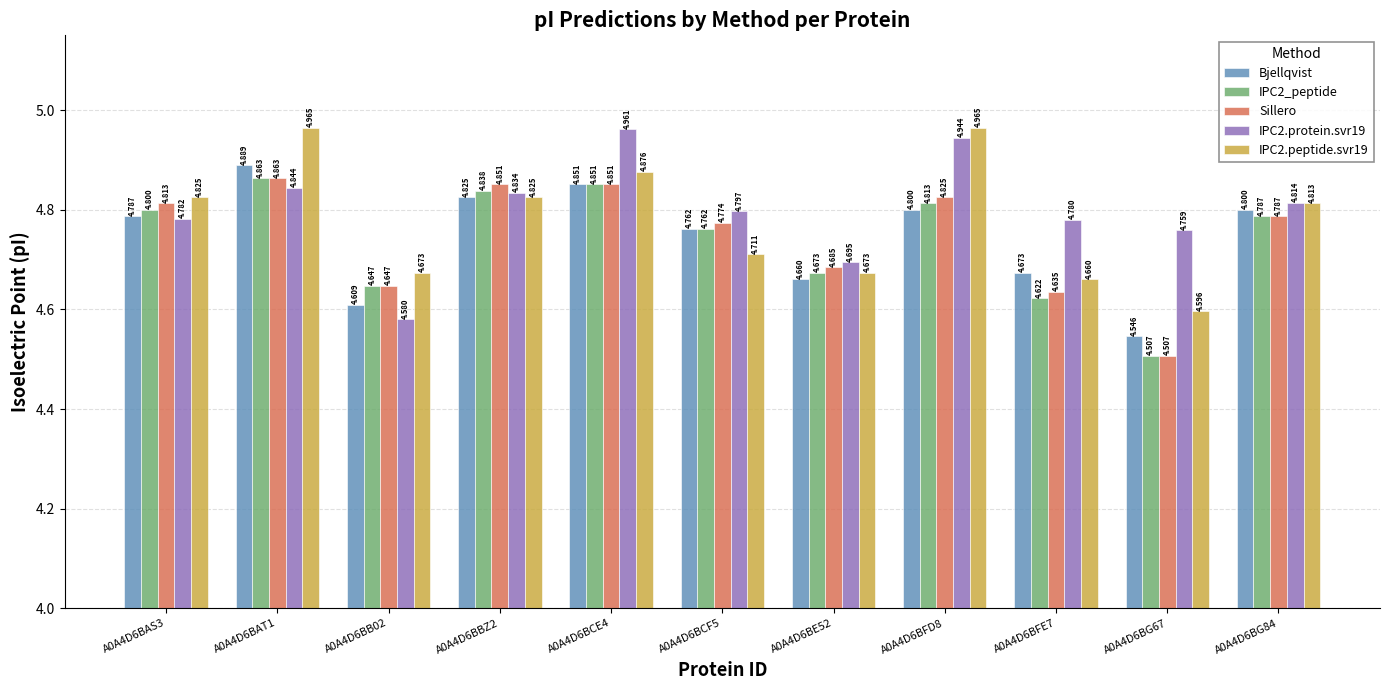

What is the difference between the highest and lowest values at A0A4D6BAT1?

0.1